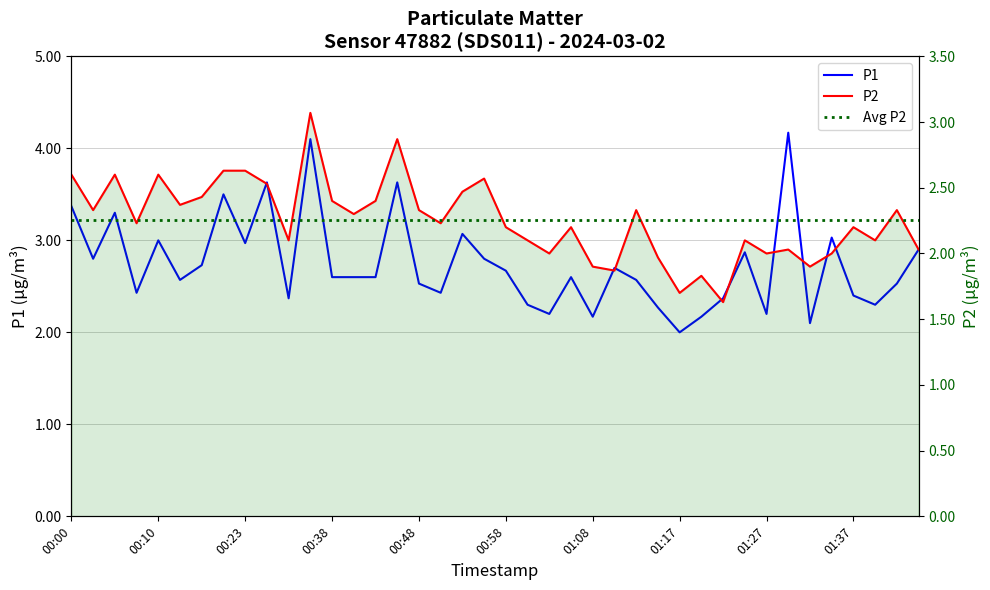

At which category does P2 reach its first local valley?

00:02